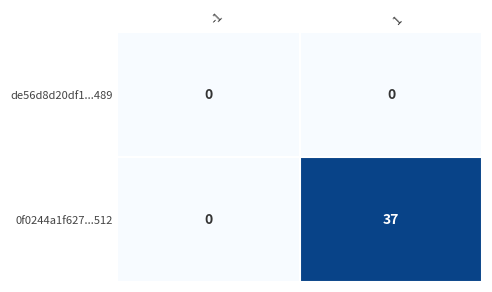

What is the maximum value shown in the chart?

37